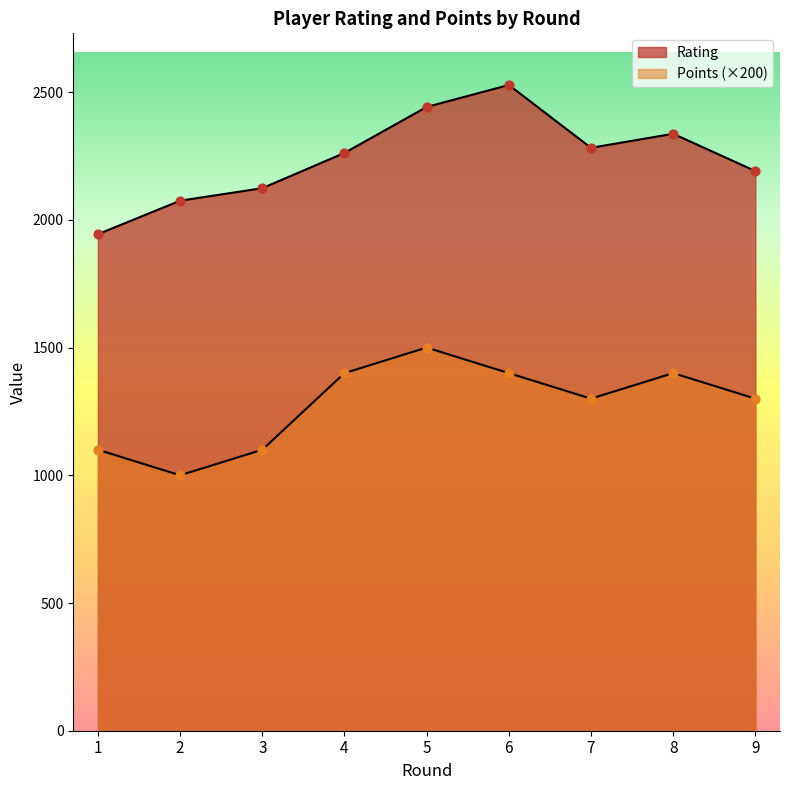

At how many categories does at least one series exceed 1400?

9